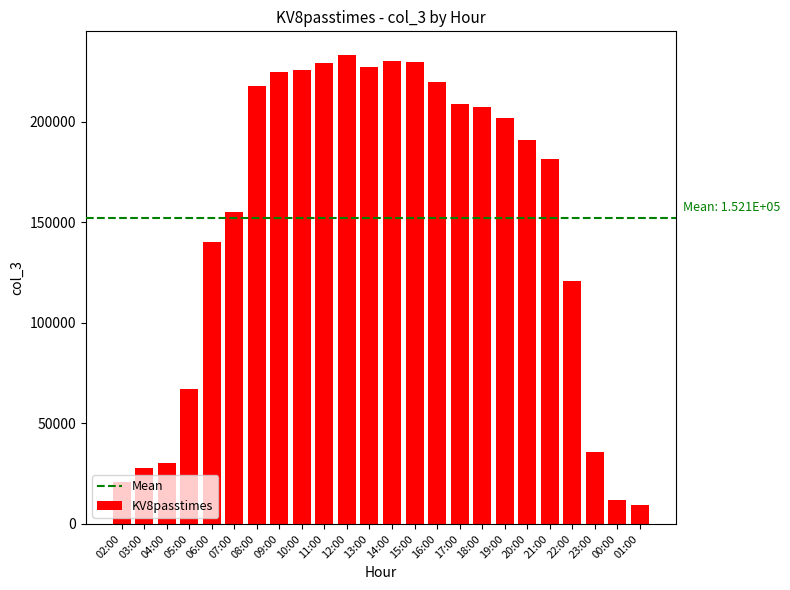

What is the value of the 2nd bar from the left?

27845